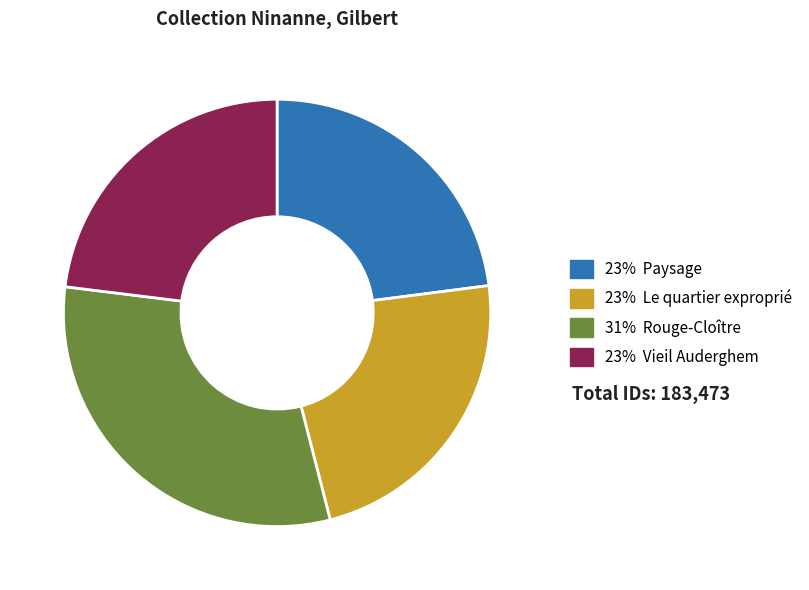

Is there a majority slice in this chart?

No